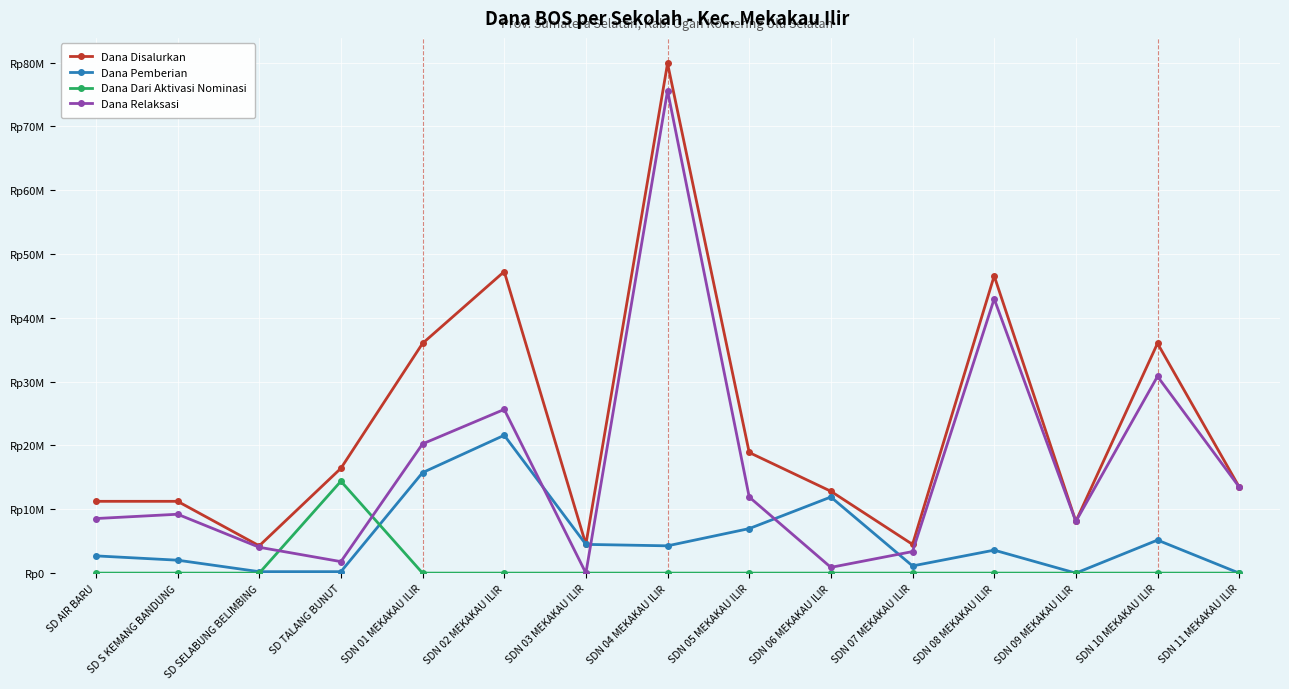

What is the maximum value shown in the chart?

79875000